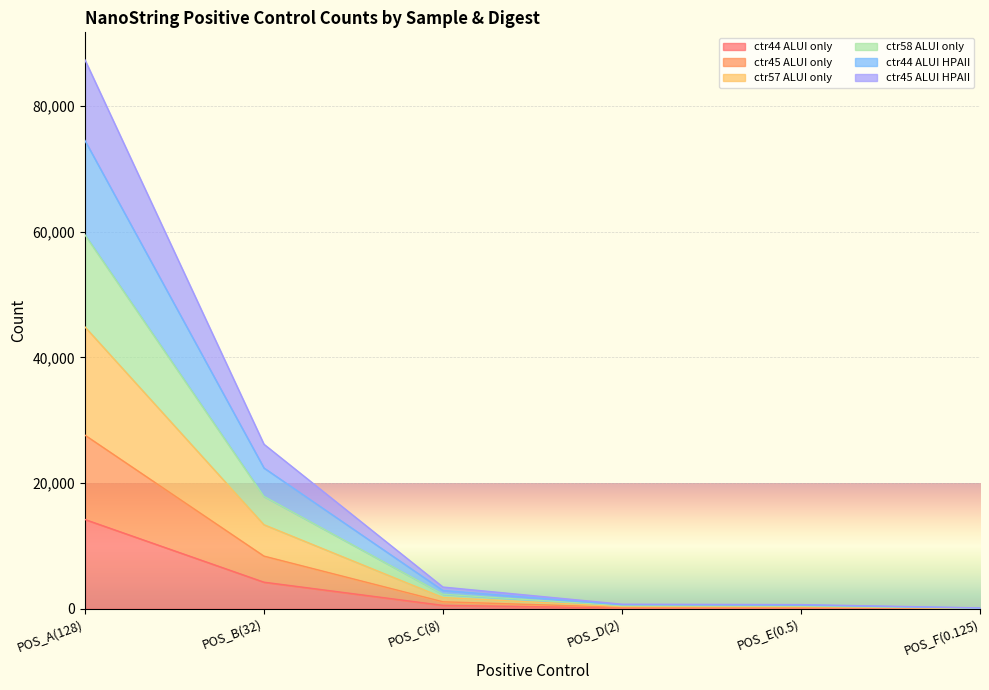

True or false: ctr45_ALUI_HPAII and ctr57_ALUI_only cross at least once.

False